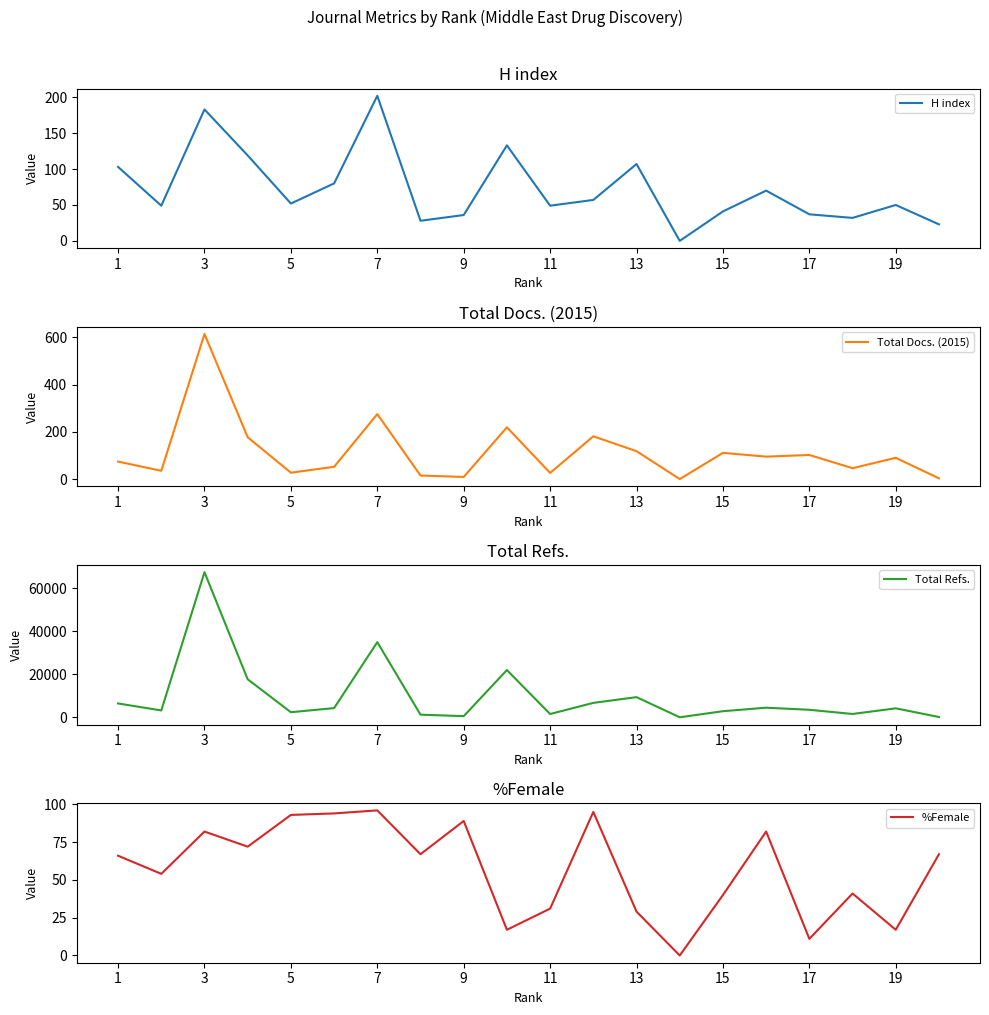

What is the total value across all series at 17?

655